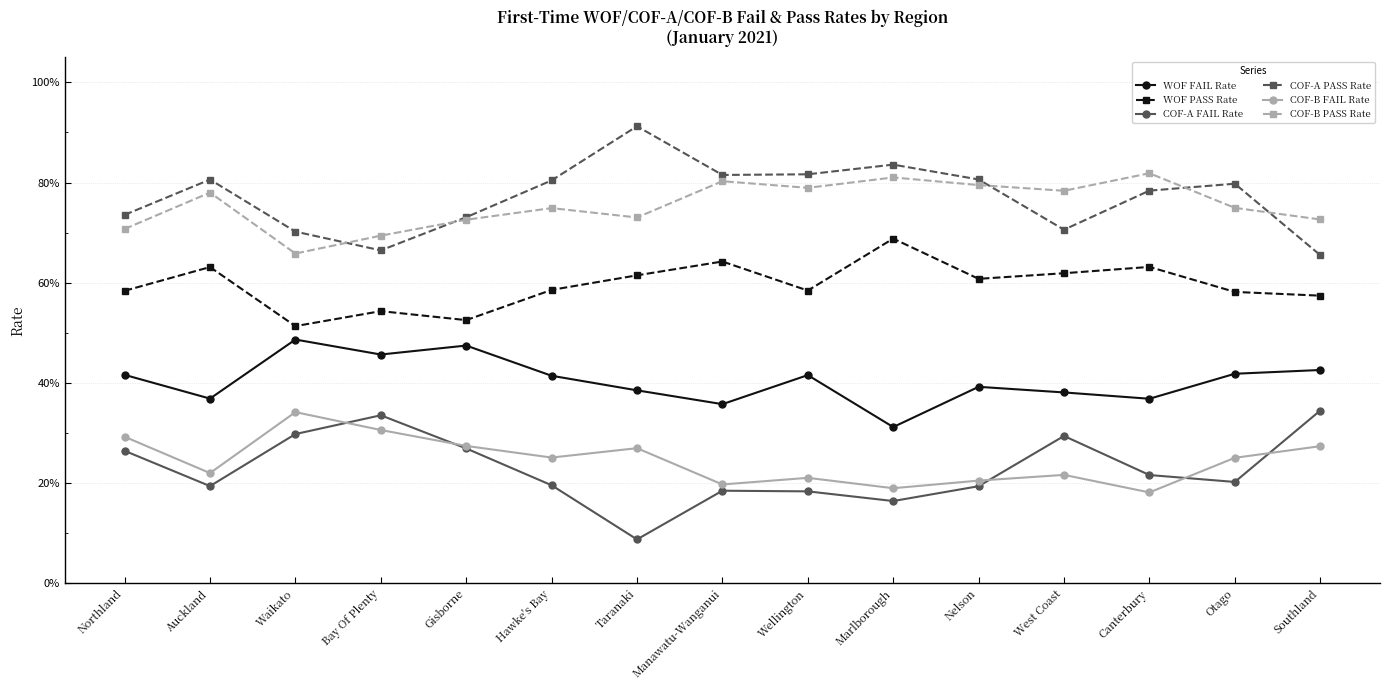

What are all the series names shown in the legend?

WOF FAIL Rate, WOF PASS Rate, COF-A FAIL Rate, COF-A PASS Rate, COF-B FAIL Rate, COF-B PASS Rate